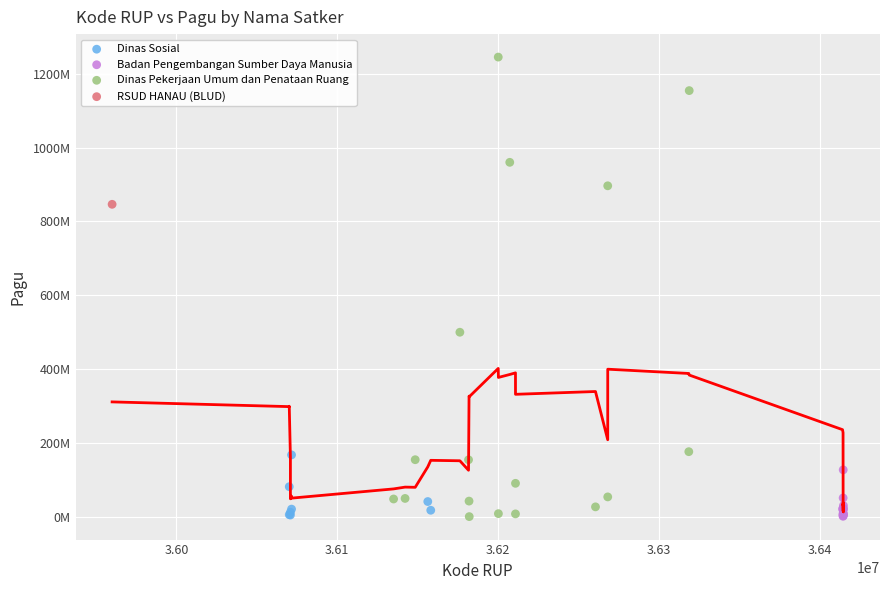

What are all the series names shown in the legend?

RSUD HANAU (BLUD), Dinas Pekerjaan Umum dan Penataan Ruang, Dinas Sosial, Badan Pengembangan Sumber Daya Manusia